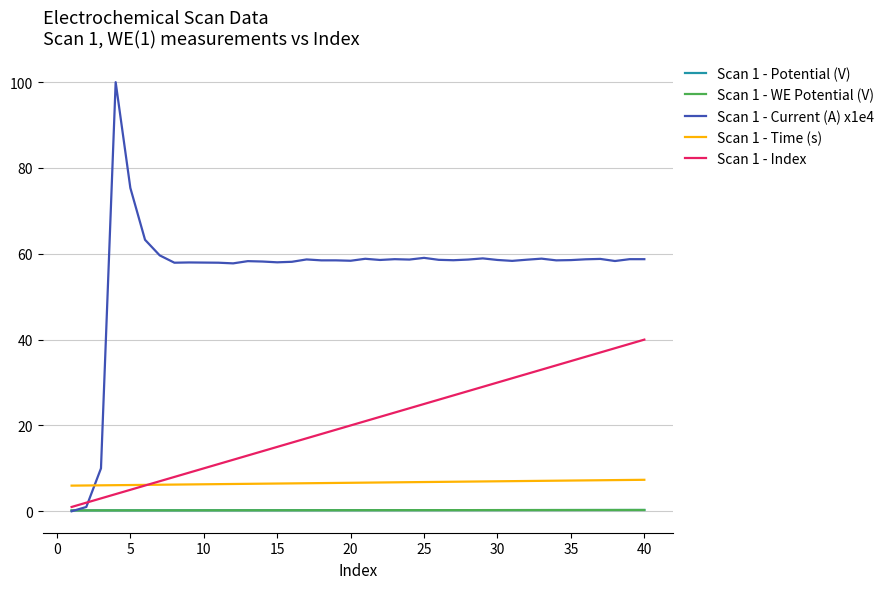

Which series has the largest total across all categories?

Scan 1 - Current (A) x1e4